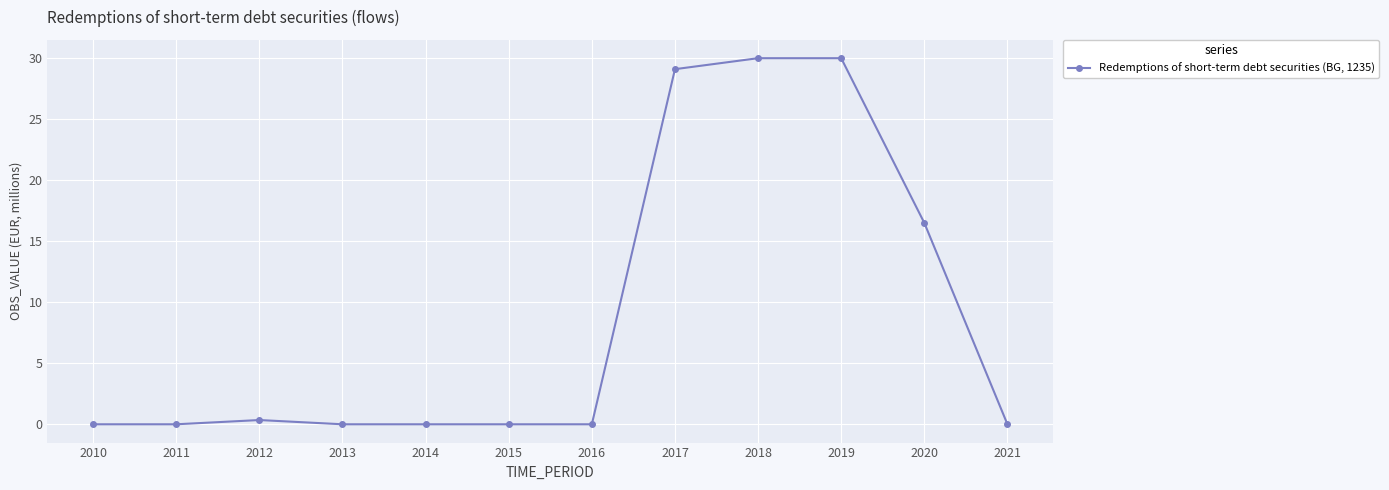

What is the difference between the maximum and minimum values?

30.0